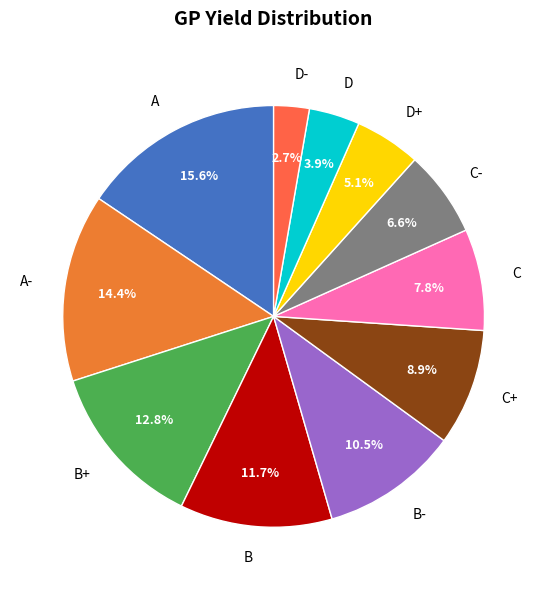

To the nearest percent, what percentage of the pie is D?

4%